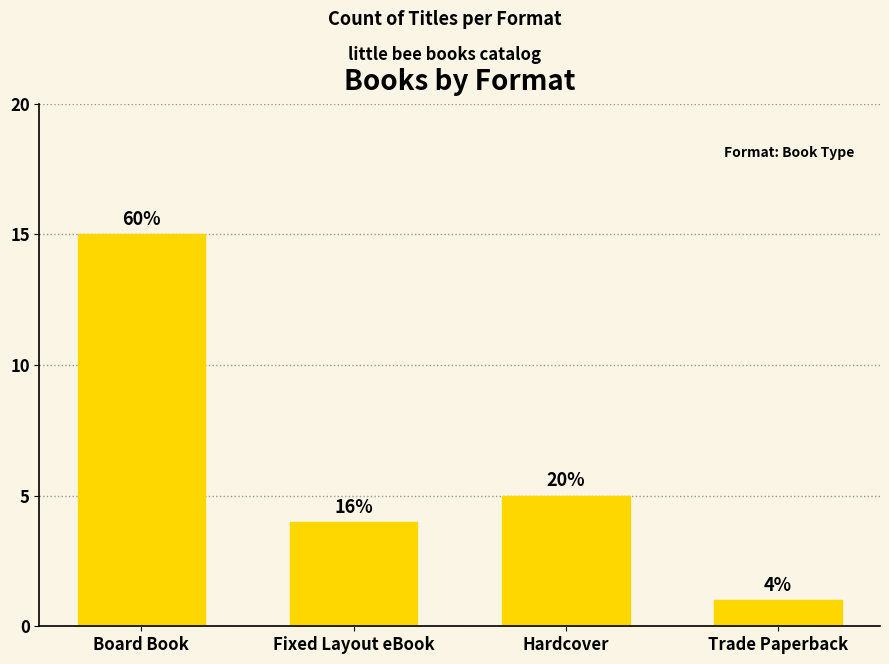

List the labels in order of value, largest first.

Board Book, Hardcover, Fixed Layout eBook, Trade Paperback